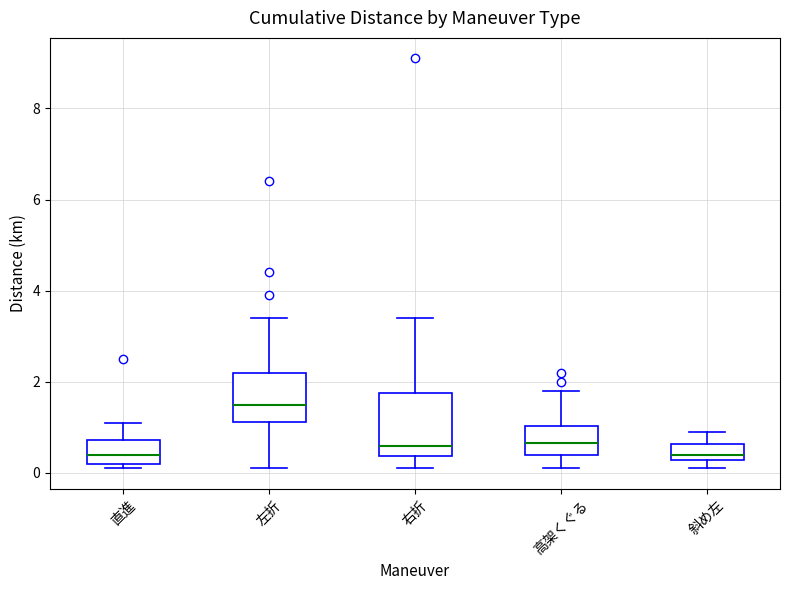

Where is the lower edge of the box for 斜め左 on the y-axis? The values are not printed on the chart, so give them approximately, as read against the axis.

0.2